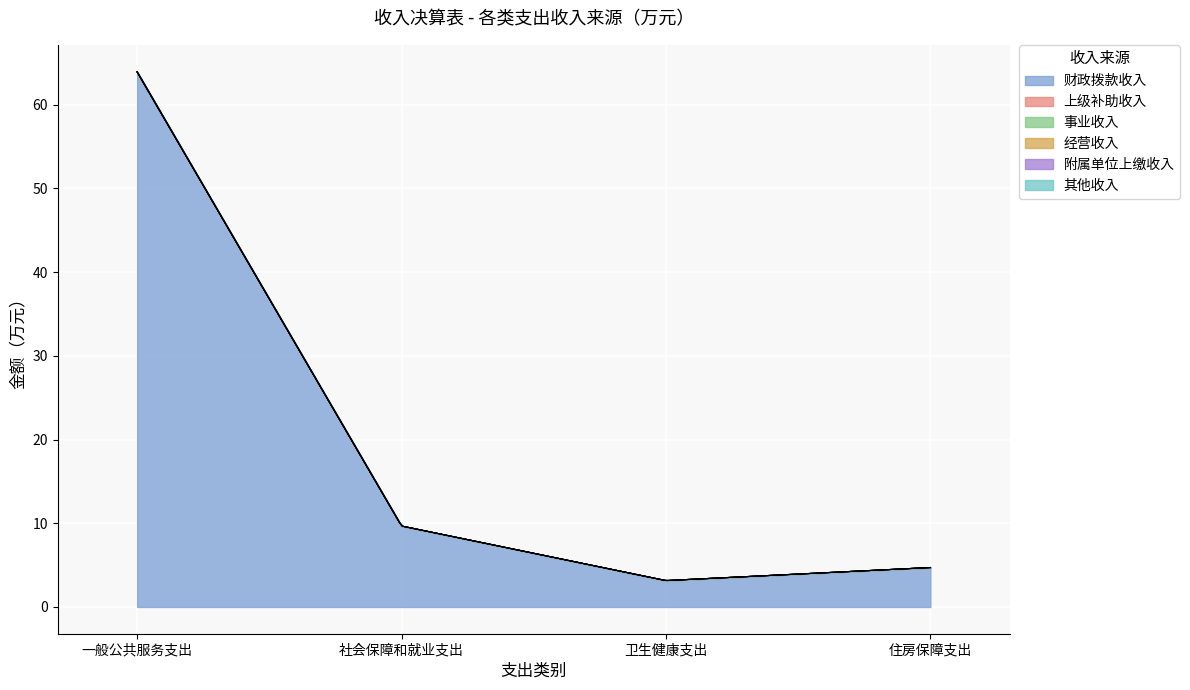

At which category is the sum across all series the highest?

一般公共服务支出